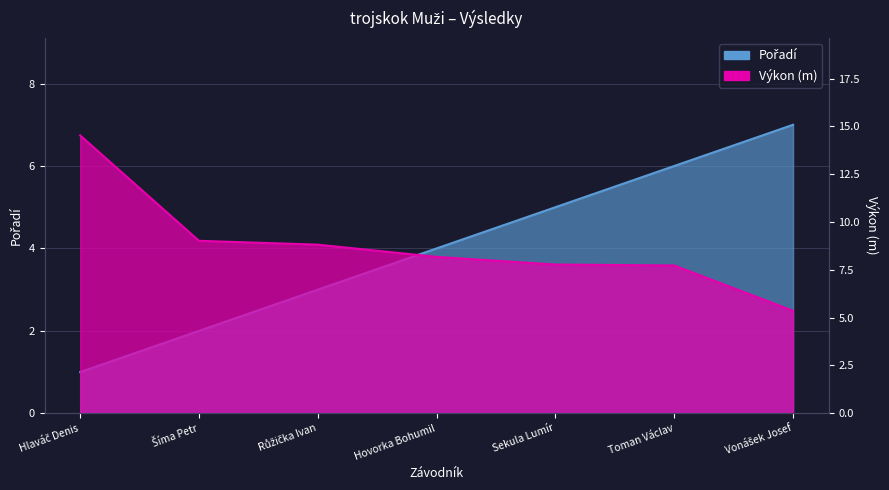

After their last crossing, which series has the higher values: Výkon or Pořadí?

Pořadí